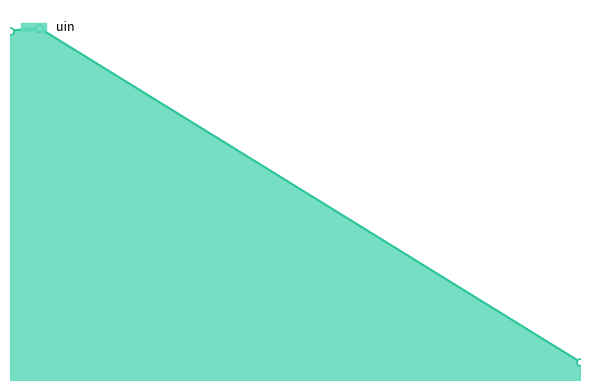

Rank the categories by value from lowest to highest.

2024-01-29, 2023-09-12, 2023-09-19